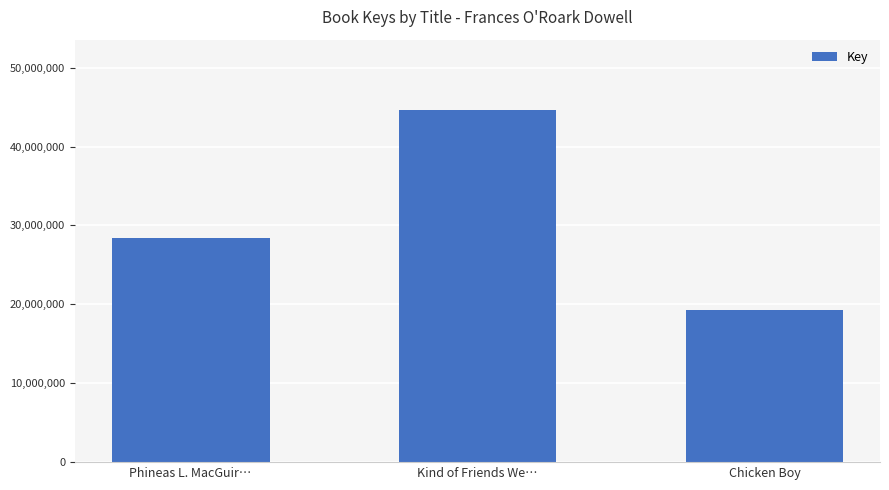

At which category does the chart reach its peak across all series?

Kind of Friends We…